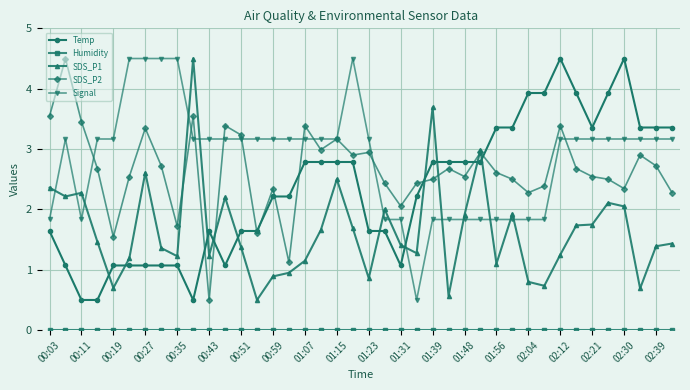

True or false: Temp and SDS_P1 cross at least once.

True